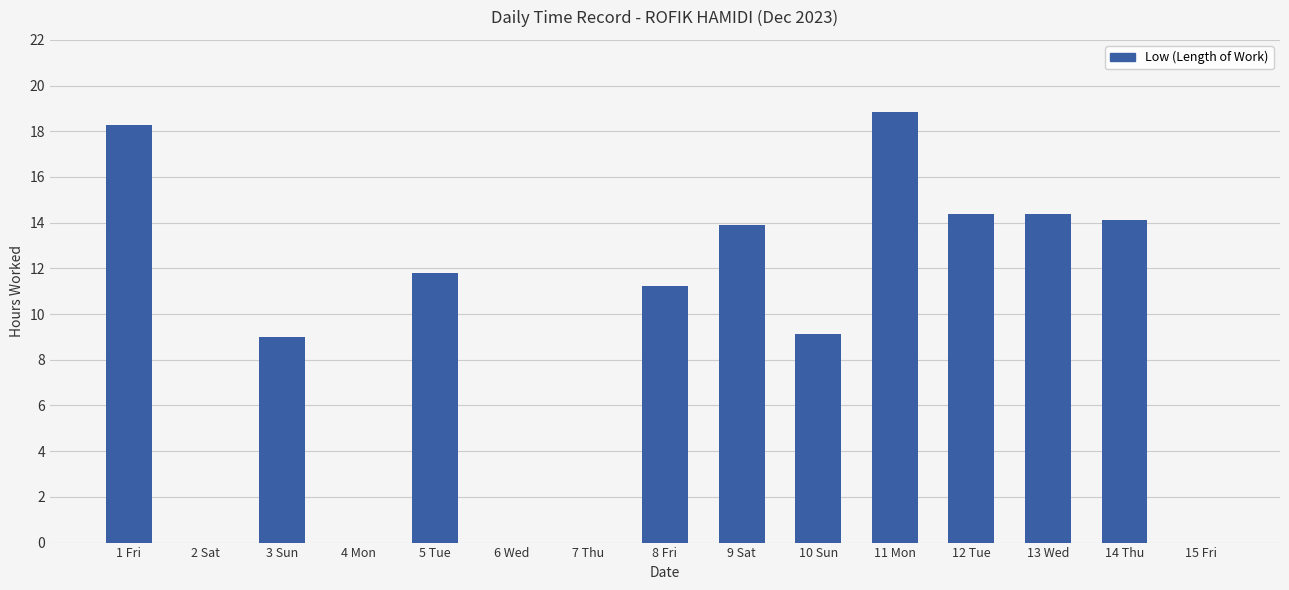

How many values exceed 11?

8